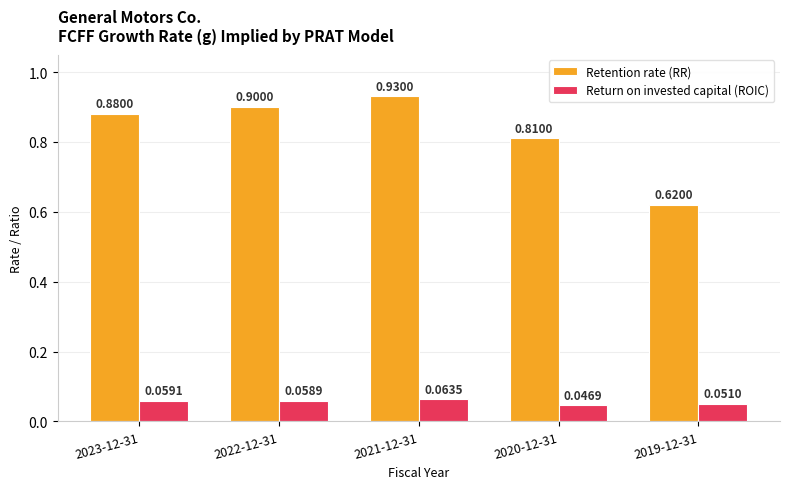

What is the difference between the highest and lowest values at 2021-12-31?

0.9